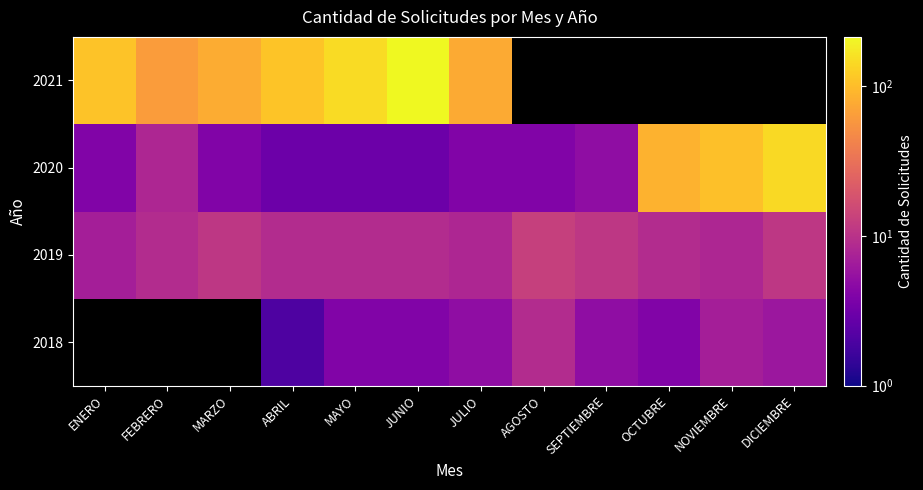

True or false: 2020 has a value of 2.3 at AGOSTO.

False